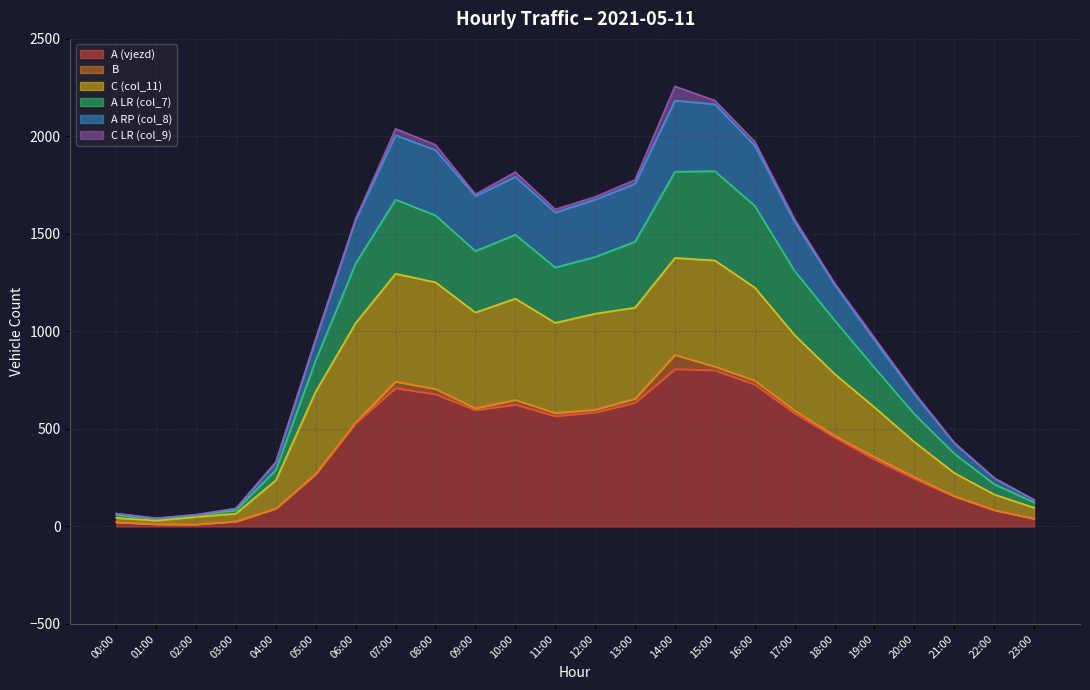

The value of A (vjezd) at 20:00 is 245. True or false?

True